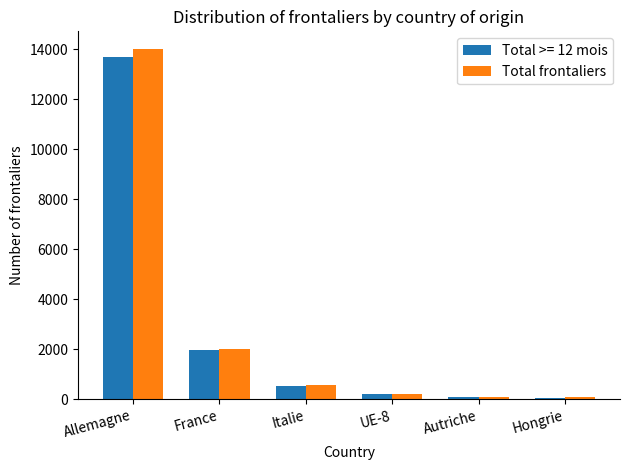

Which series has the widest spread of values?

Total frontaliers